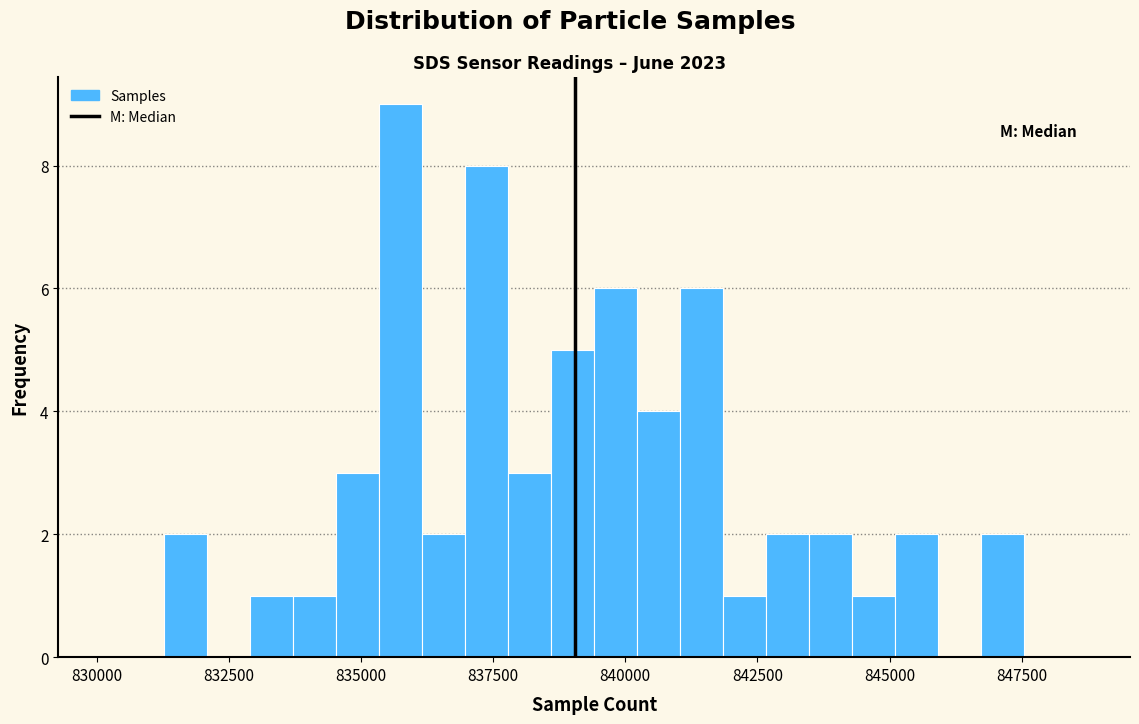

Around what value on the x-axis is the tallest bar? Give the approximate position of its centre, as read against the axis.

836000